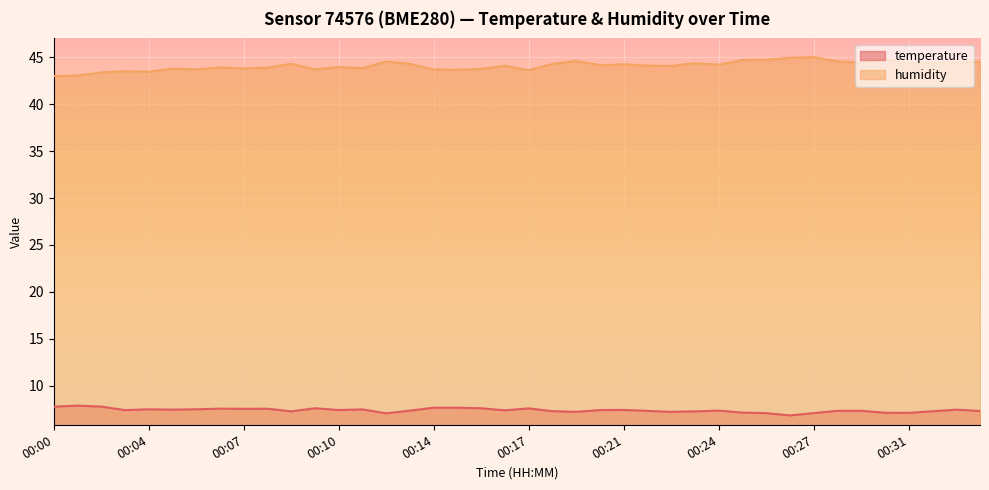

True or false: temperature has more than 1 interior local peaks.

True